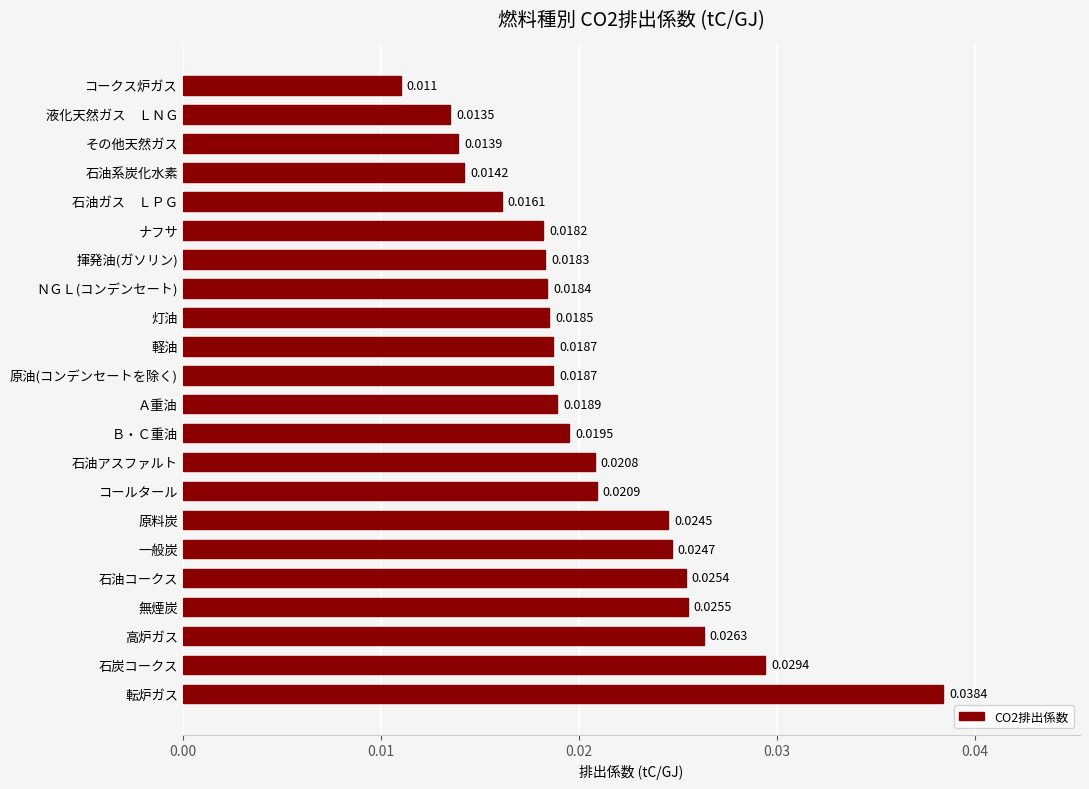

Which has a higher value, 石油コークス or ＮＧＬ(コンデンセート)?

石油コークス